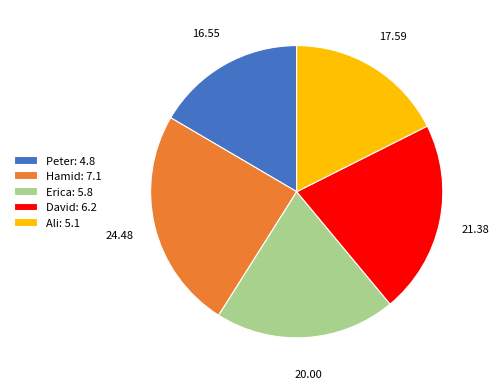

Does Ali: 5.1 represent more than half of the total?

No